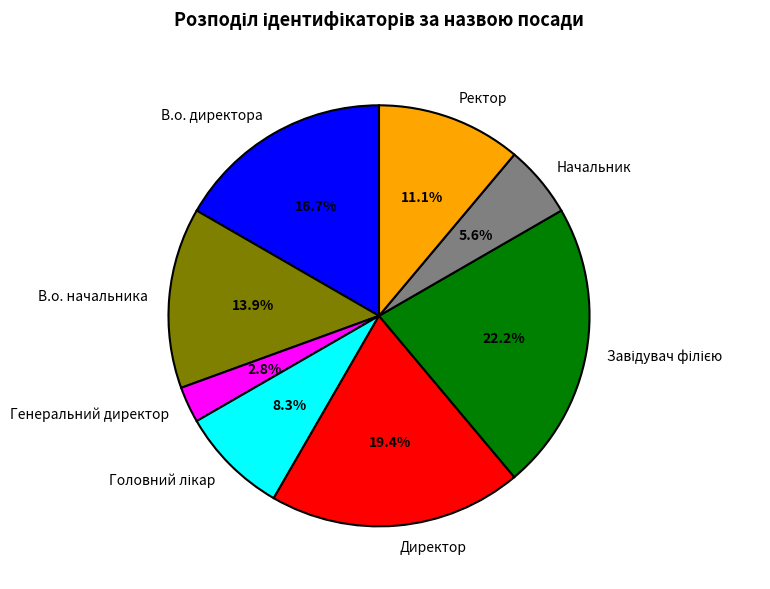

Is there a majority slice in this chart?

No